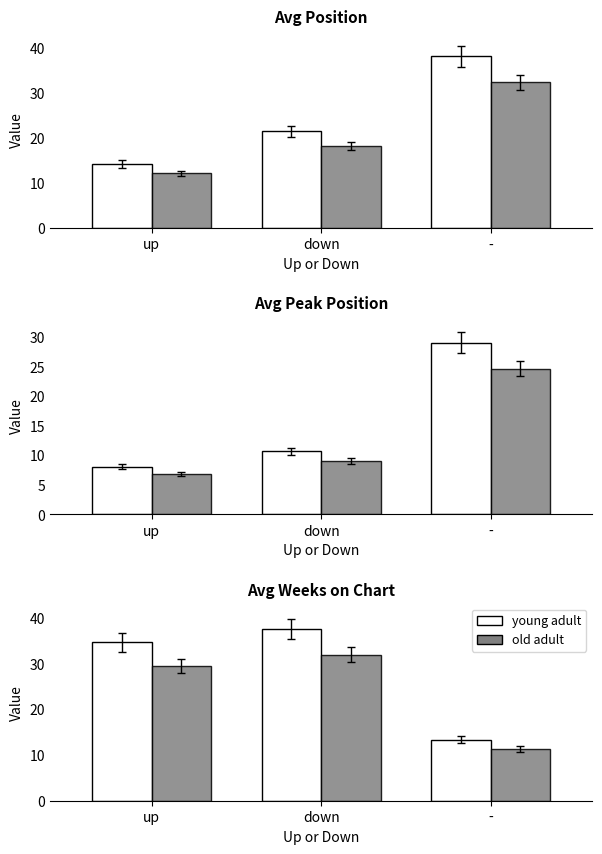

What is the average value of the old adult (down) series?

24.2